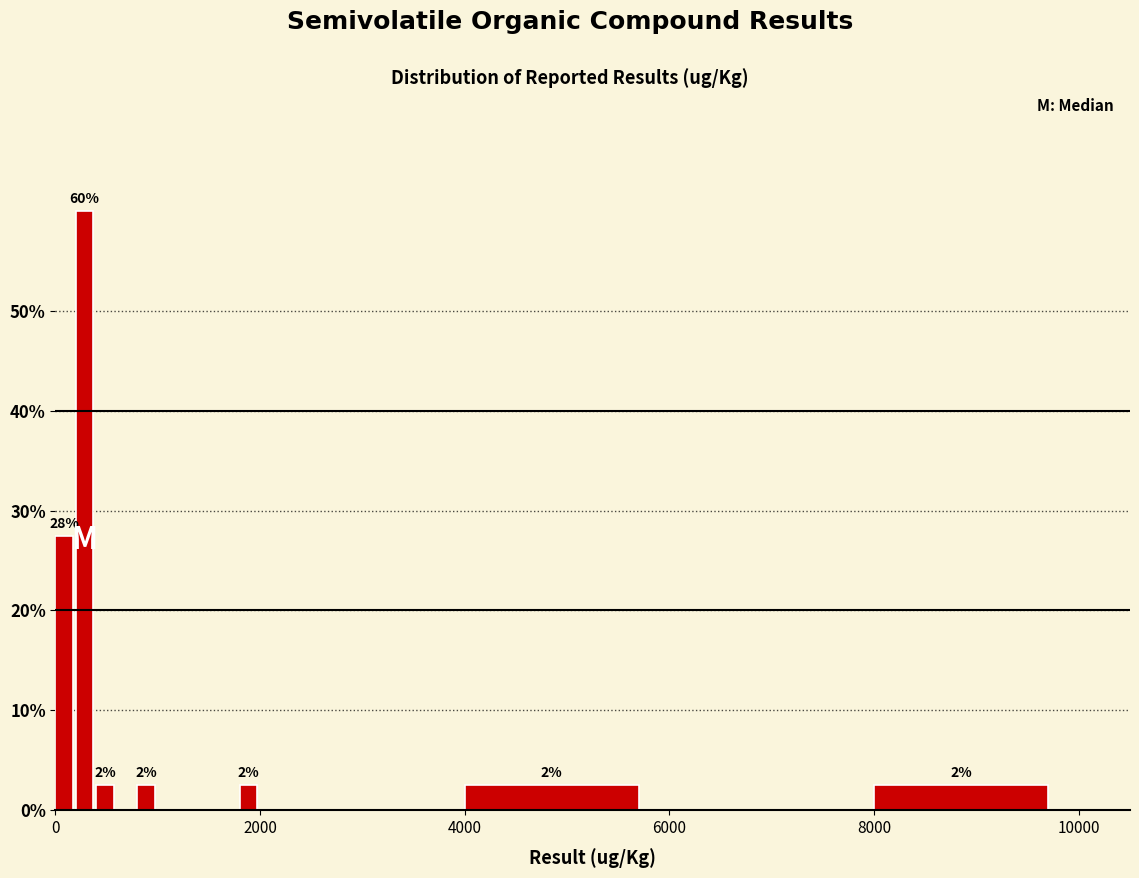

Read against the x-axis, roughly where is the centre of the tallest bar?

200